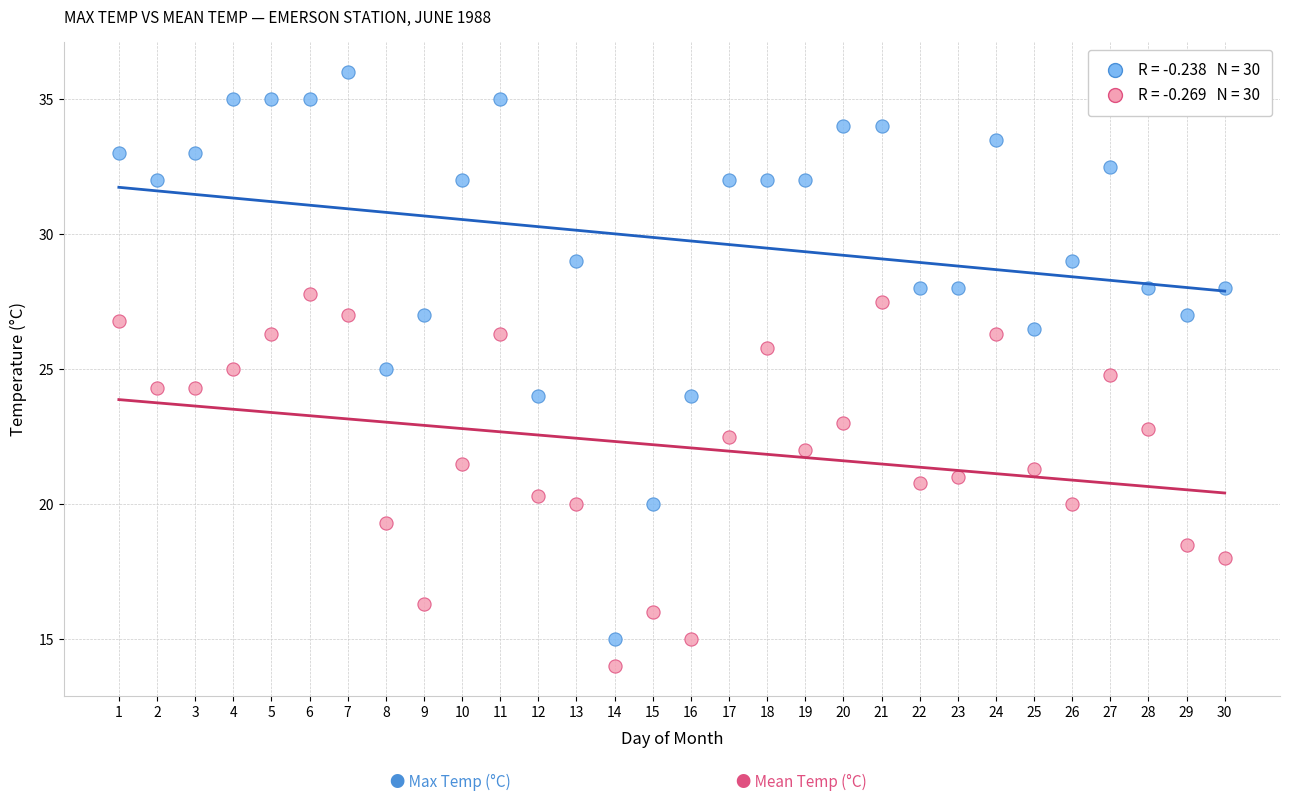

Across all data points, what is the range of X values (max minus min)?

29.0